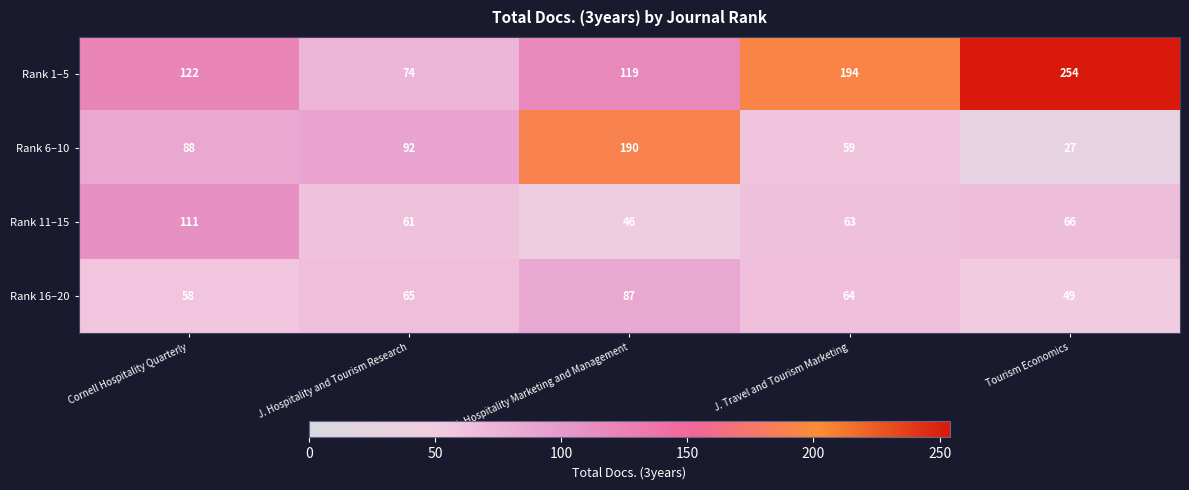

Reading left to right, transcribe all the data shown in this chart.

Rank 1–5: Cornell Hospitality Quarterly=122	J. Hospitality and Tourism Research=74	J. Hospitality Marketing and Management=119	J. Travel and Tourism Marketing=194	Tourism Economics=254
Rank 6–10: Cornell Hospitality Quarterly=88	J. Hospitality and Tourism Research=92	J. Hospitality Marketing and Management=190	J. Travel and Tourism Marketing=59	Tourism Economics=27
Rank 11–15: Cornell Hospitality Quarterly=111	J. Hospitality and Tourism Research=61	J. Hospitality Marketing and Management=46	J. Travel and Tourism Marketing=63	Tourism Economics=66
Rank 16–20: Cornell Hospitality Quarterly=58	J. Hospitality and Tourism Research=65	J. Hospitality Marketing and Management=87	J. Travel and Tourism Marketing=64	Tourism Economics=49